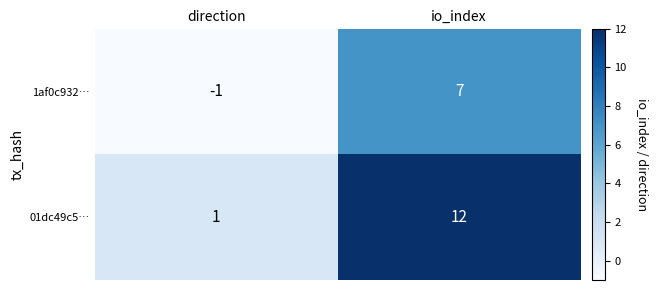

Which series has the widest spread of values?

01dc49c5…